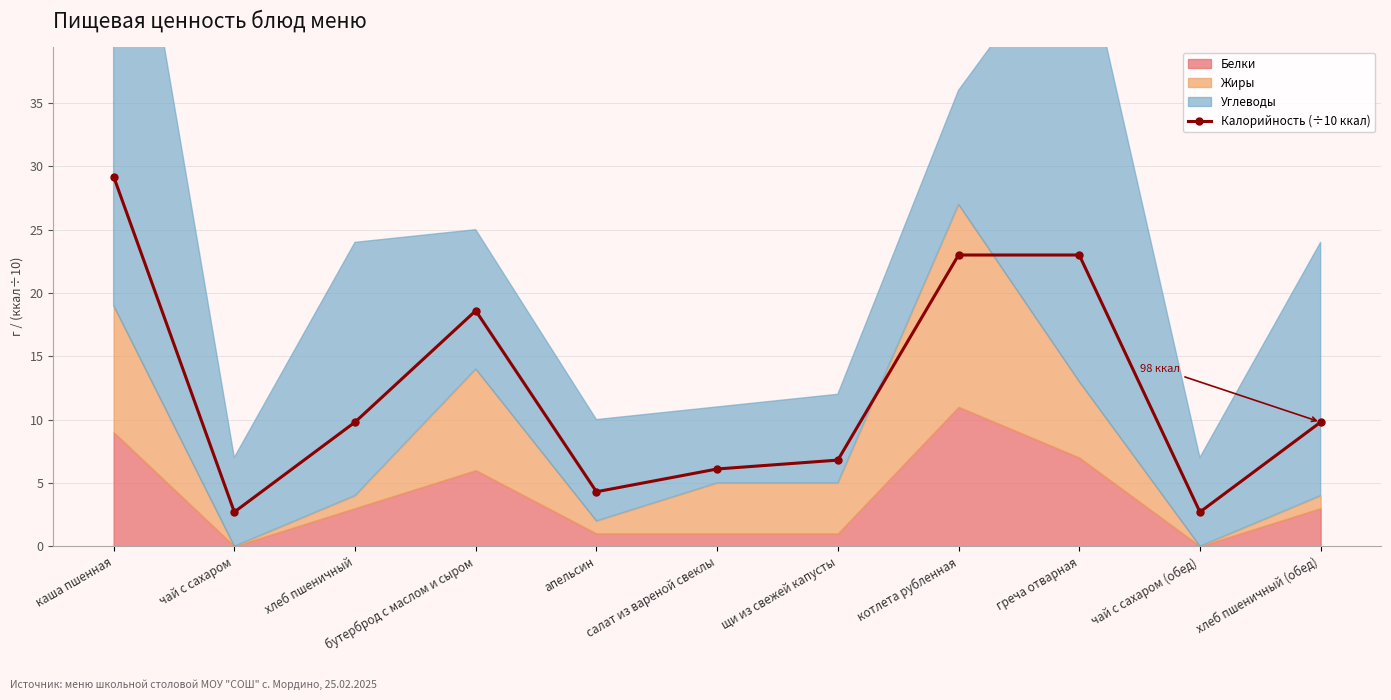

Reading left to right, transcribe all the data shown in this chart.

каша пшенная=29.2	чай с сахаром=2.7	хлеб пшеничный=9.8	бутерброд с маслом и сыром=18.6	апельсин=4.3	салат из вареной свеклы=6.1	щи из свежей капусты=6.8	котлета рубленная=23.0	греча отварная=23.0	чай с сахаром (обед)=2.7	хлеб пшеничный (обед)=9.8